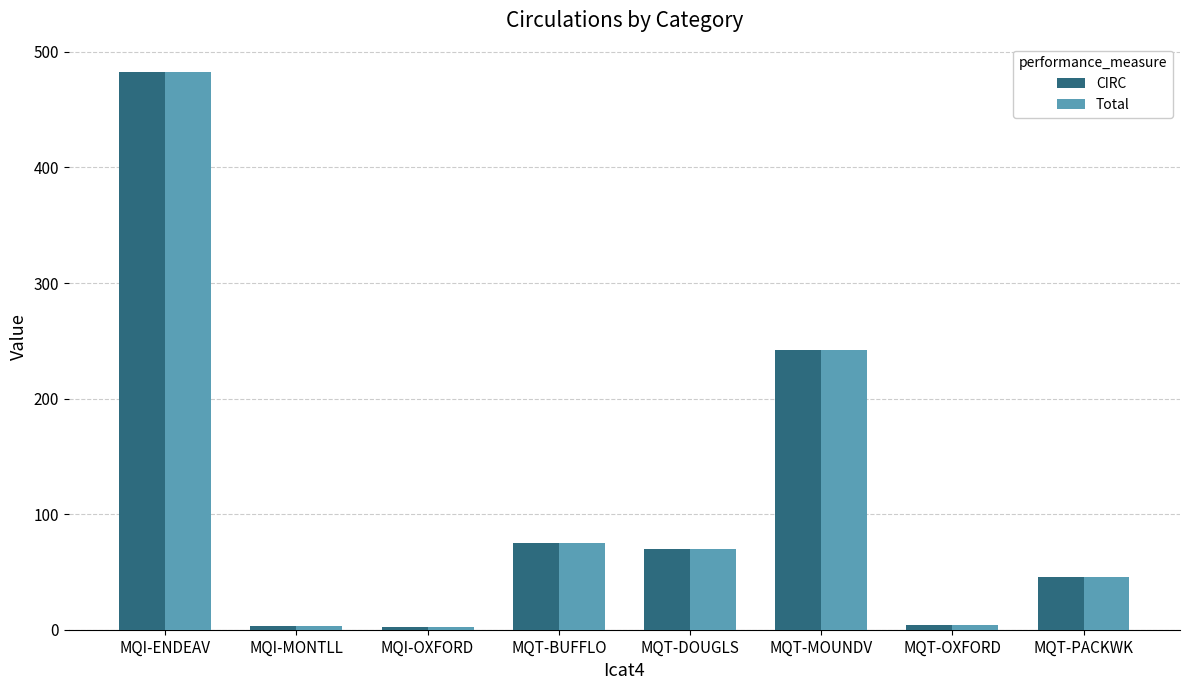

The CIRC series shows 130 at MQT-MOUNDV. True or false?

False